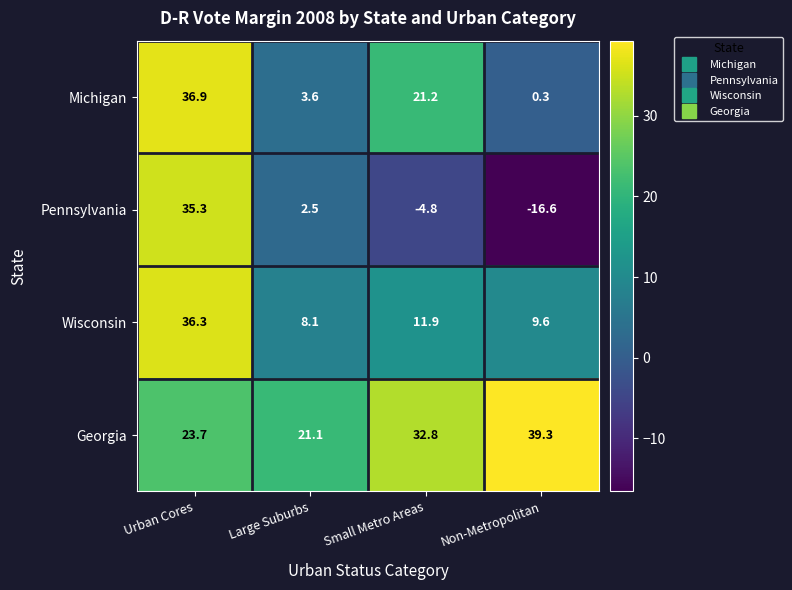

Which series has the largest total across all categories?

Georgia